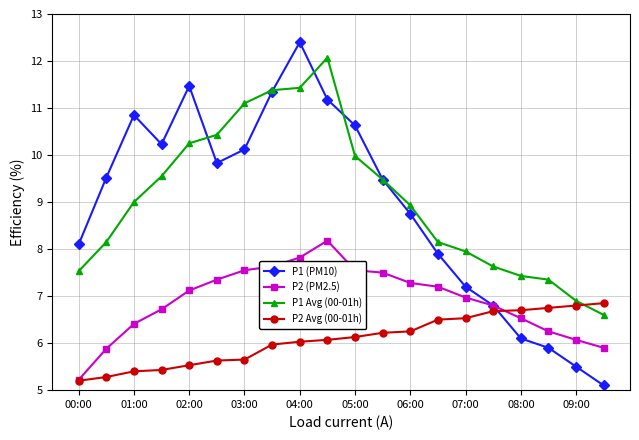

What is the greatest value displayed?

12.4